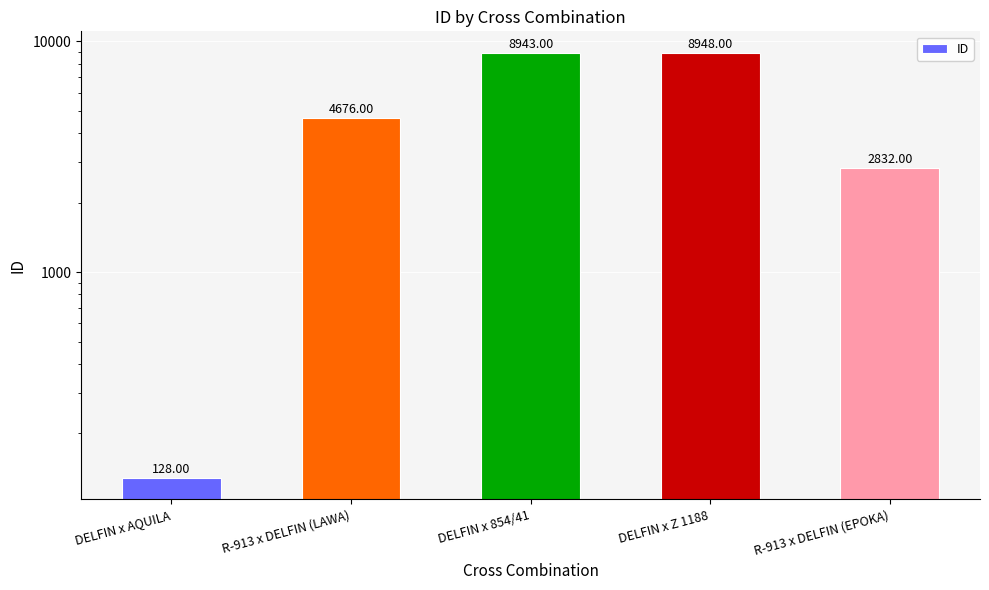

At which label does the data first exceed 4676?

DELFIN x 854/41